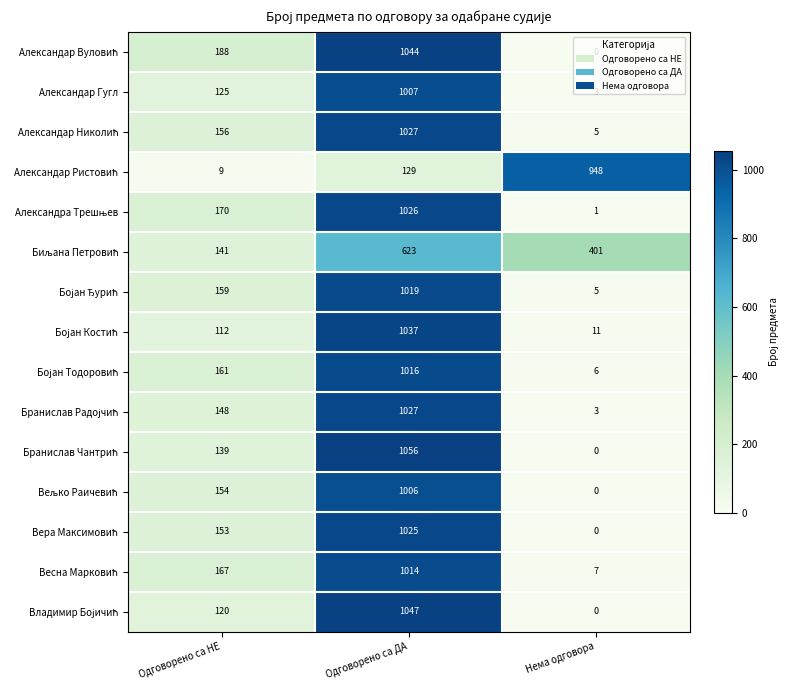

What is the spread (max minus min) of values at Одговорено са НЕ?

179